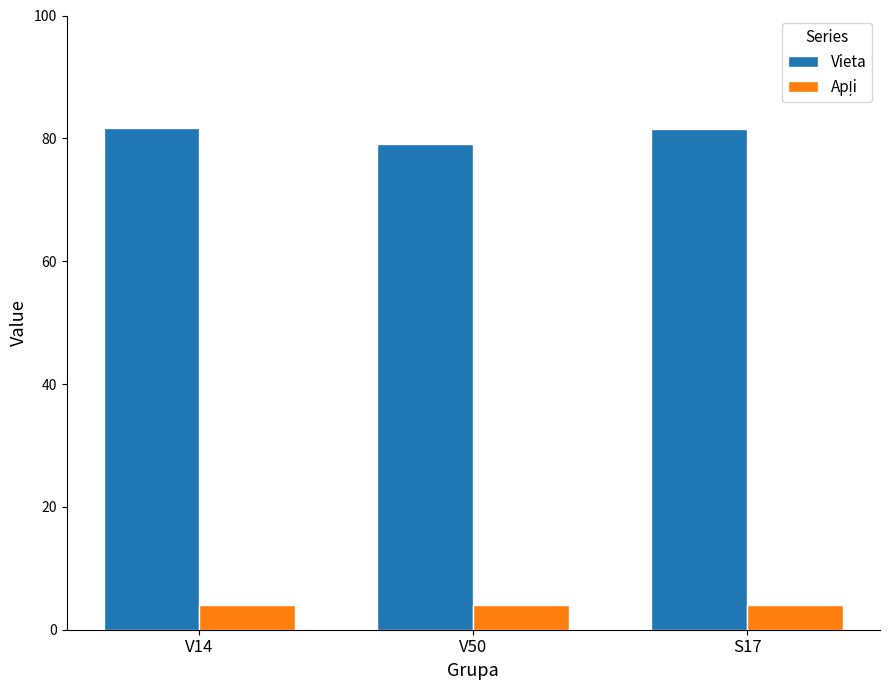

What is the smallest value displayed?

4.0